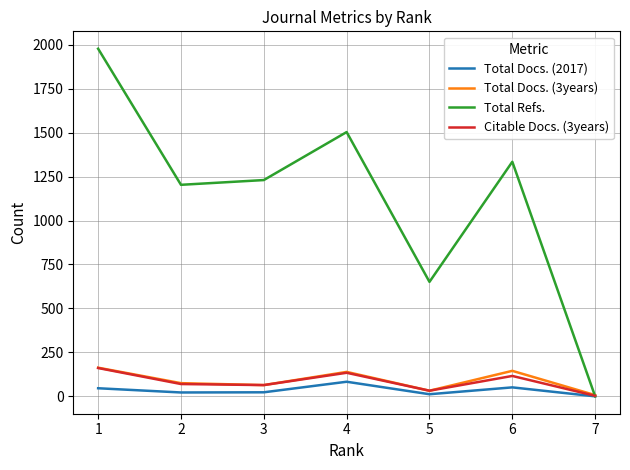

Which series has the largest total across all categories?

Total Refs.